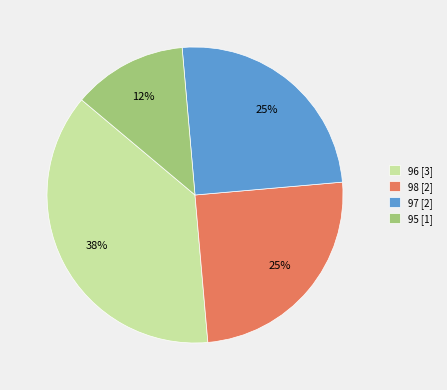

To the nearest percent, what is the combined percentage of 97 [2] and 98 [2]?

50%